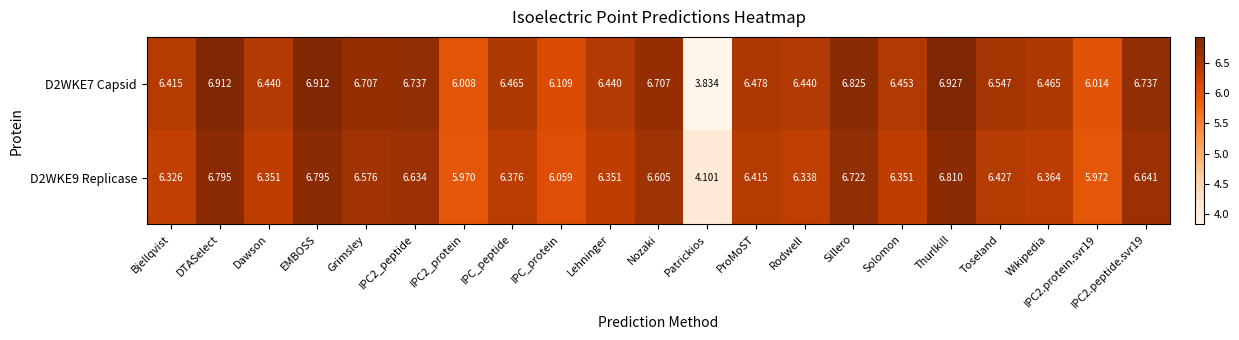

At which label does D2WKE9 Replicase reach its minimum?

Patrickios